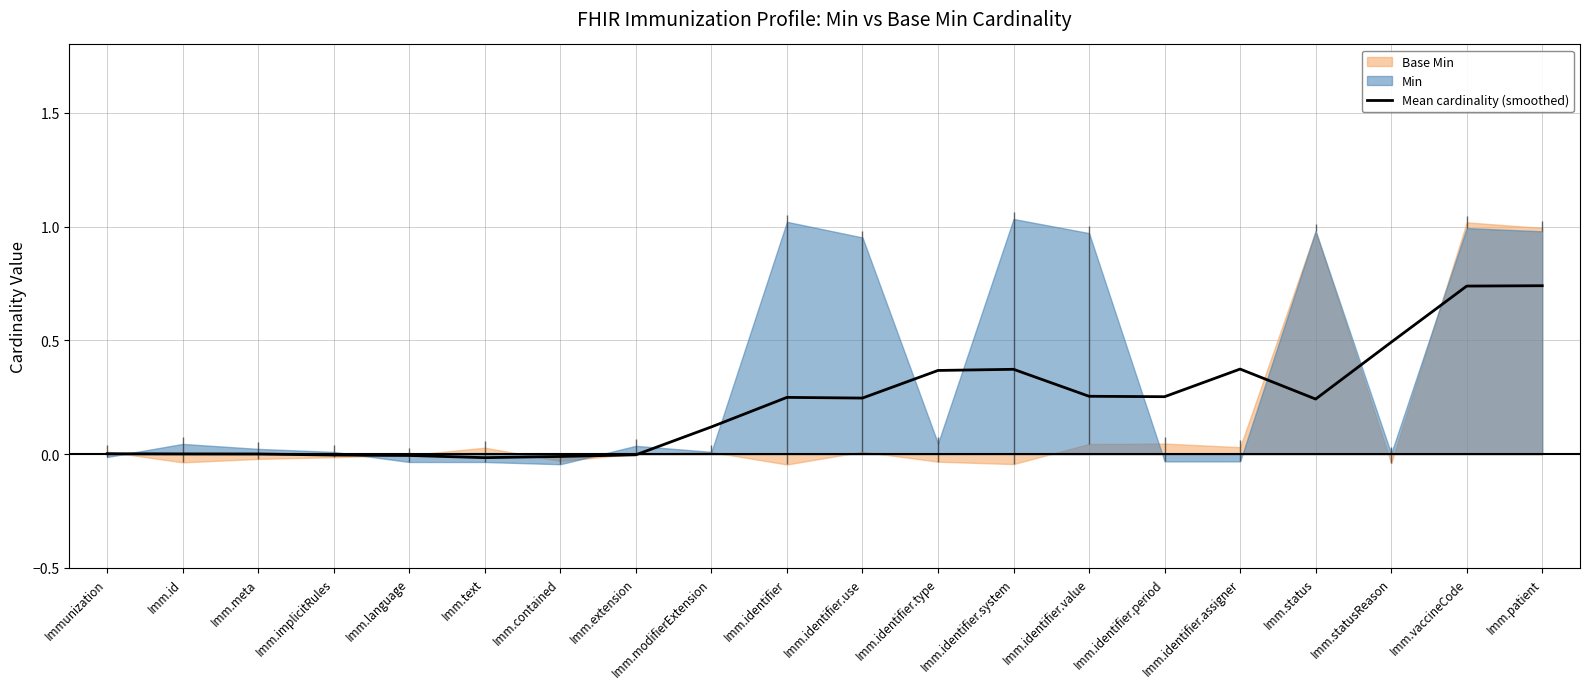

What is the sum of the values at Imm.identifier.type and Imm.identifier.period?

0.6